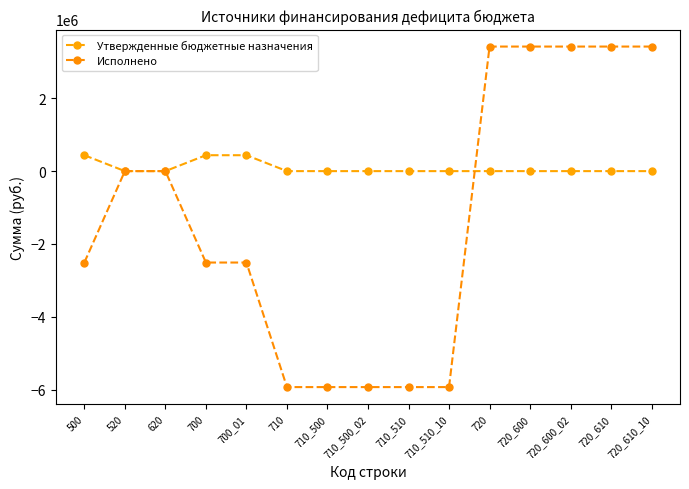

Which series has the largest total across all categories?

Утвержденные бюджетные назначения